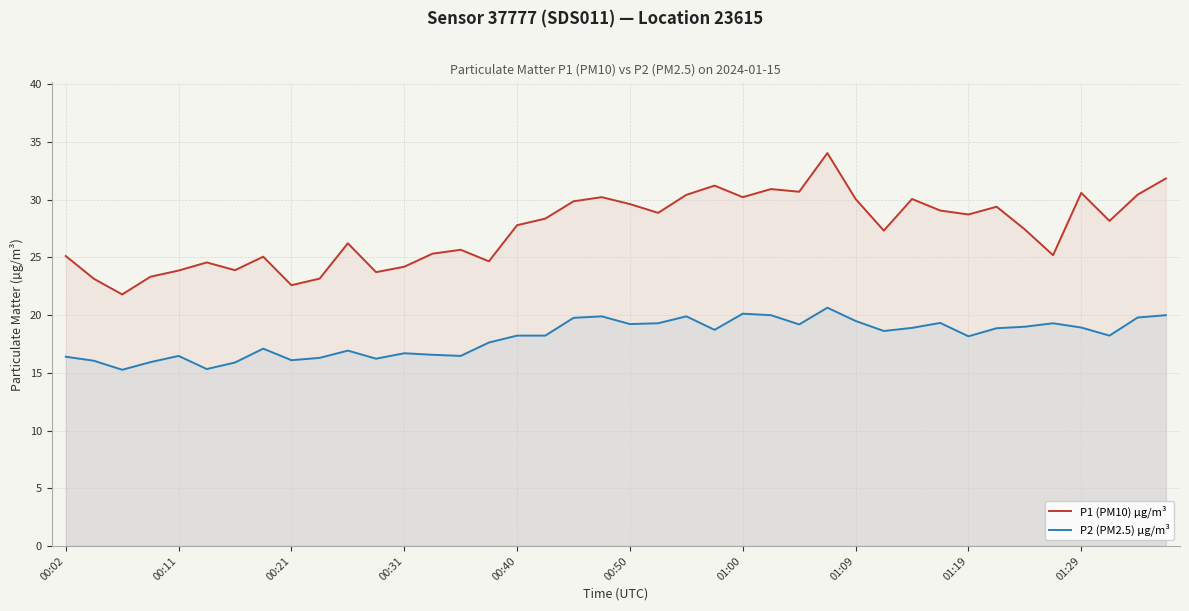

Which series has the largest total across all categories?

P1 (PM10) µg/m³